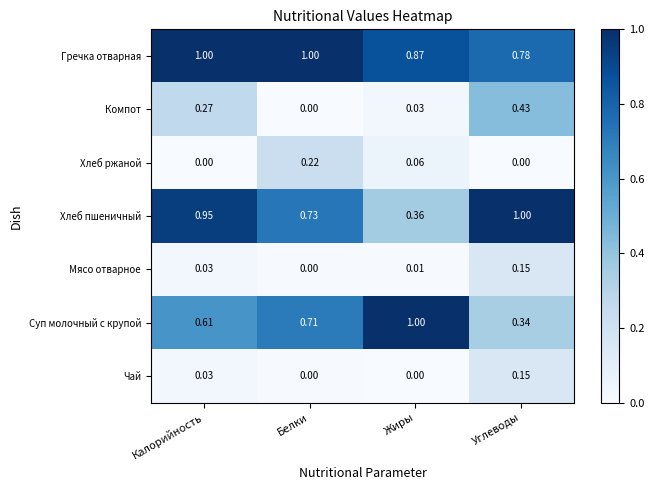

At how many categories does at least one series exceed 0?

4